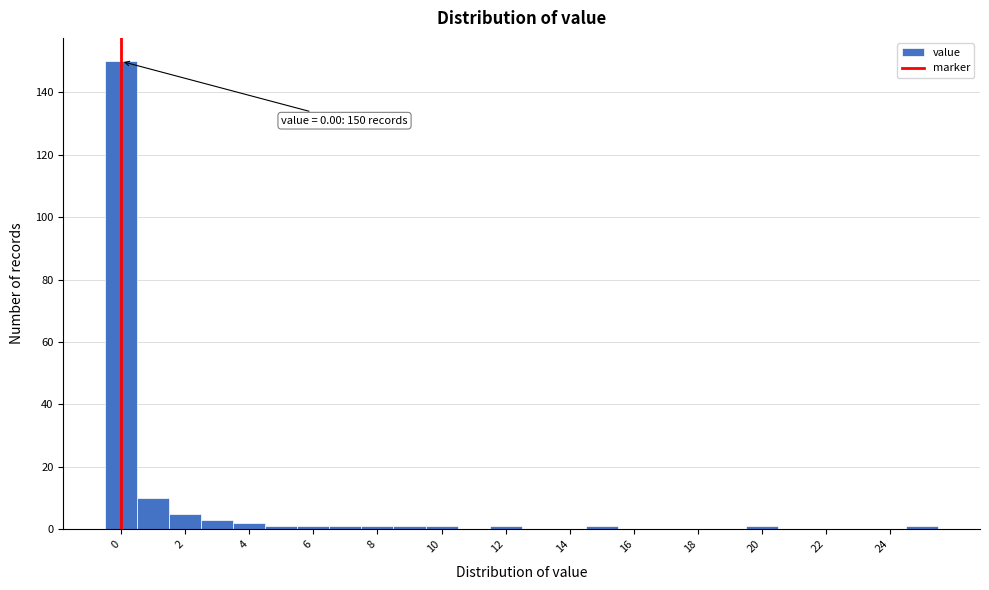

Over which range of the x-axis is the bar tallest?

-0.5 to 0.5